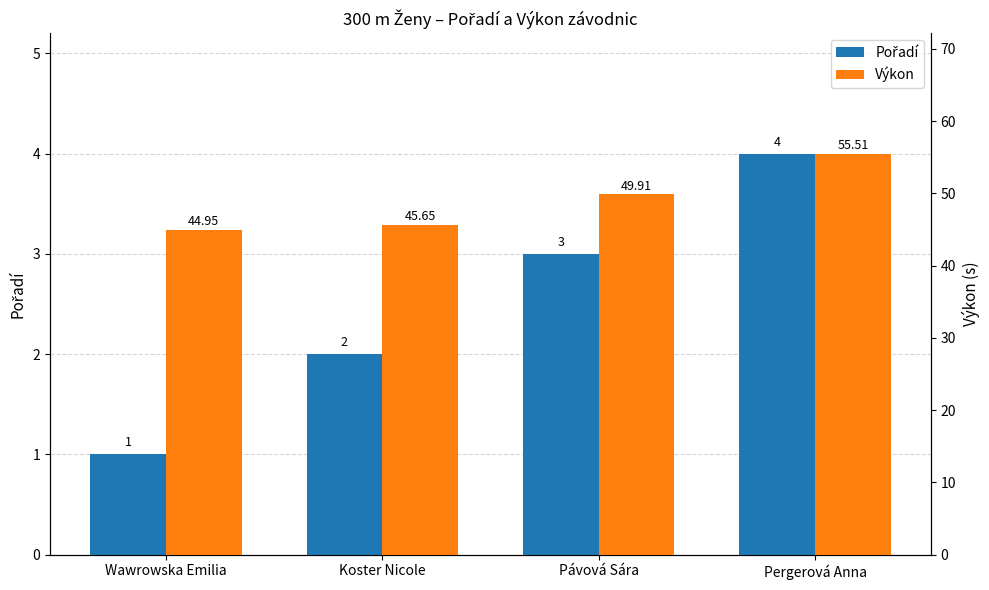

What is the label of the 2nd bar from the right?

Pávová Sára